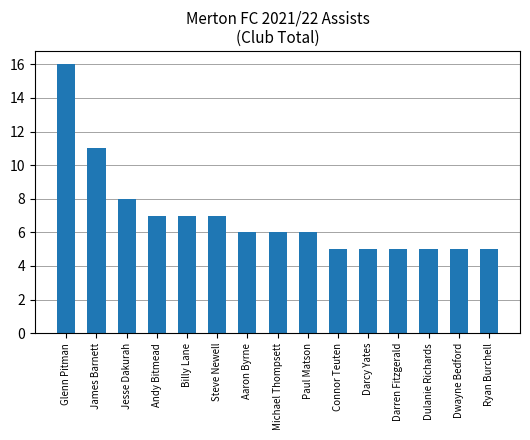

Is it true that the value at Jesse Dakurah is 8?

True